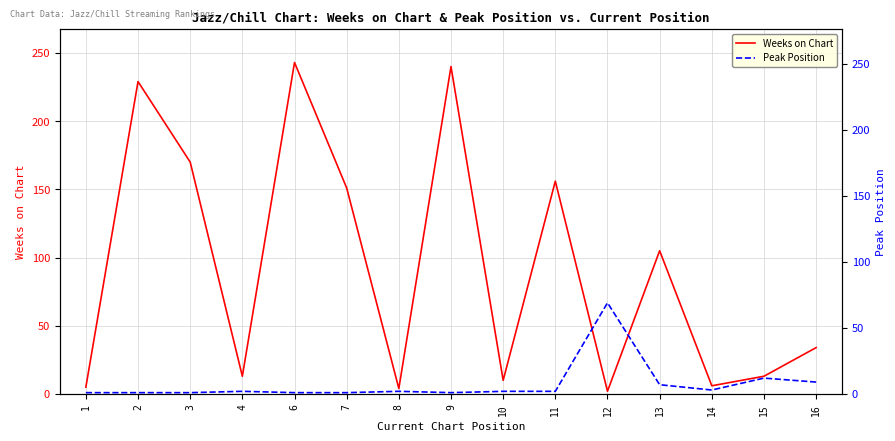

Where is the first local maximum for Weeks on Chart?

2